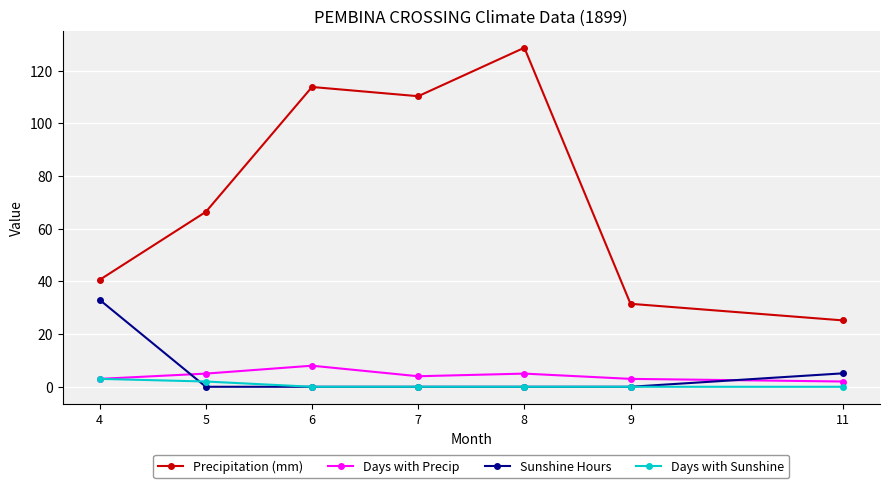

The value of Days with Precip at 4 is 3.0. True or false?

True